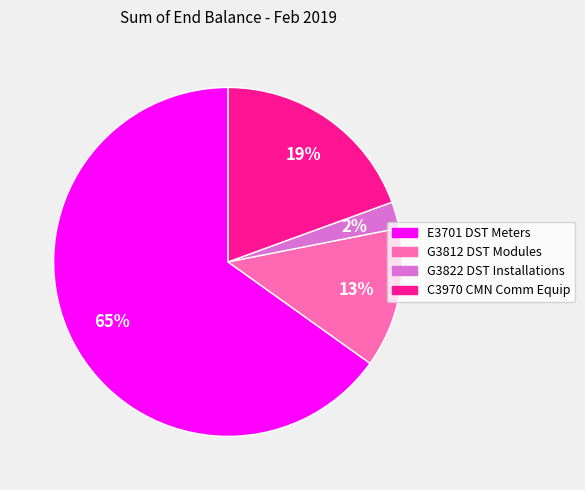

To the nearest percent, what is the average slice percentage?

25%